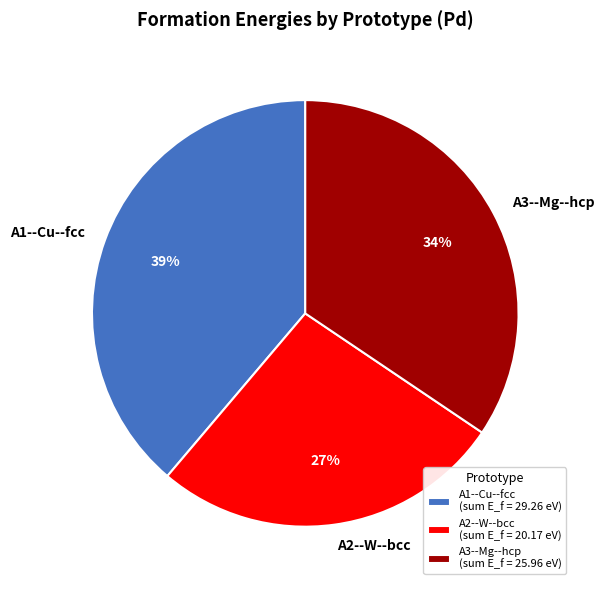

Count the number of slices in the pie.

3